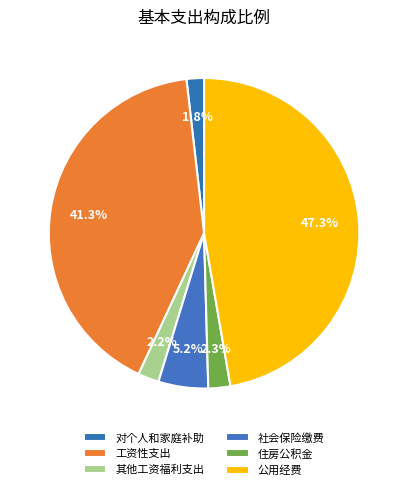

Does any single category account for the majority?

No